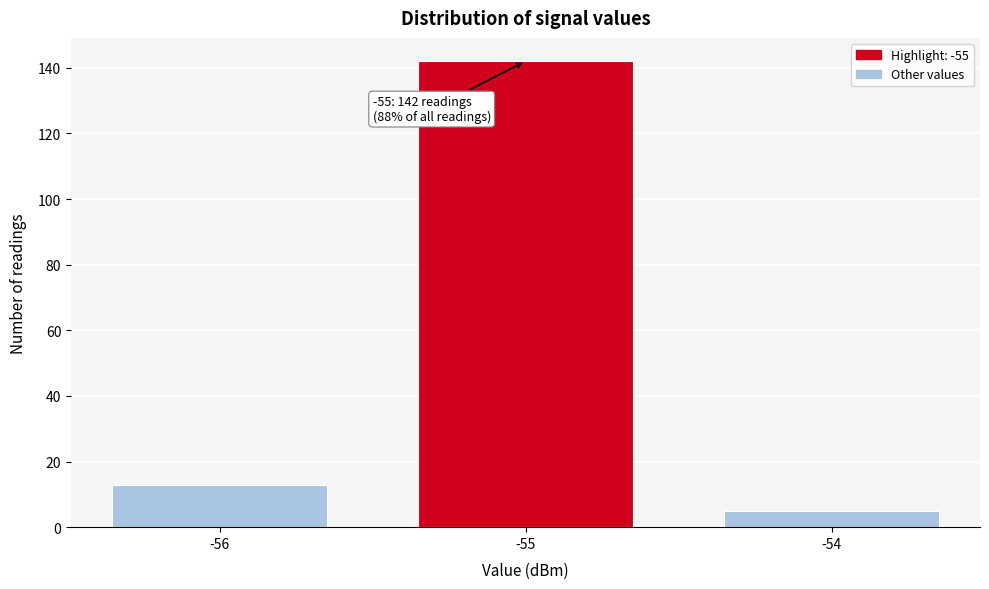

Reading left to right, list all the values displayed in this chart.

-56=13	-55=142	-54=5